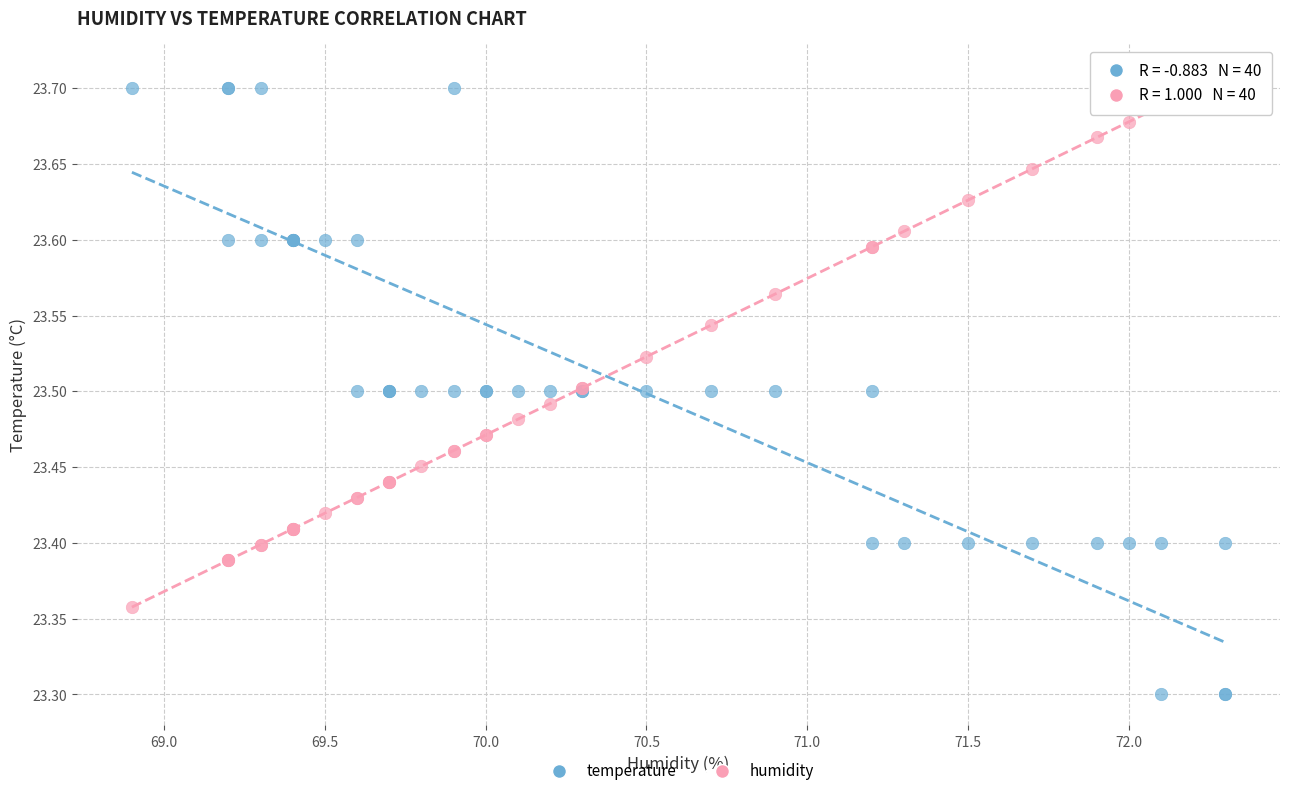

Which series reaches the minimum Y coordinate?

temperature